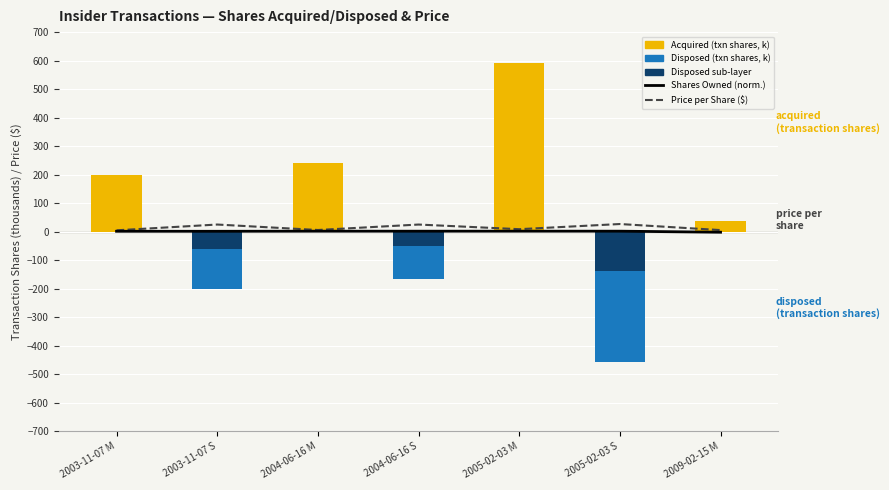

Which series has the largest total across all categories?

Acquired (transaction shares, k)